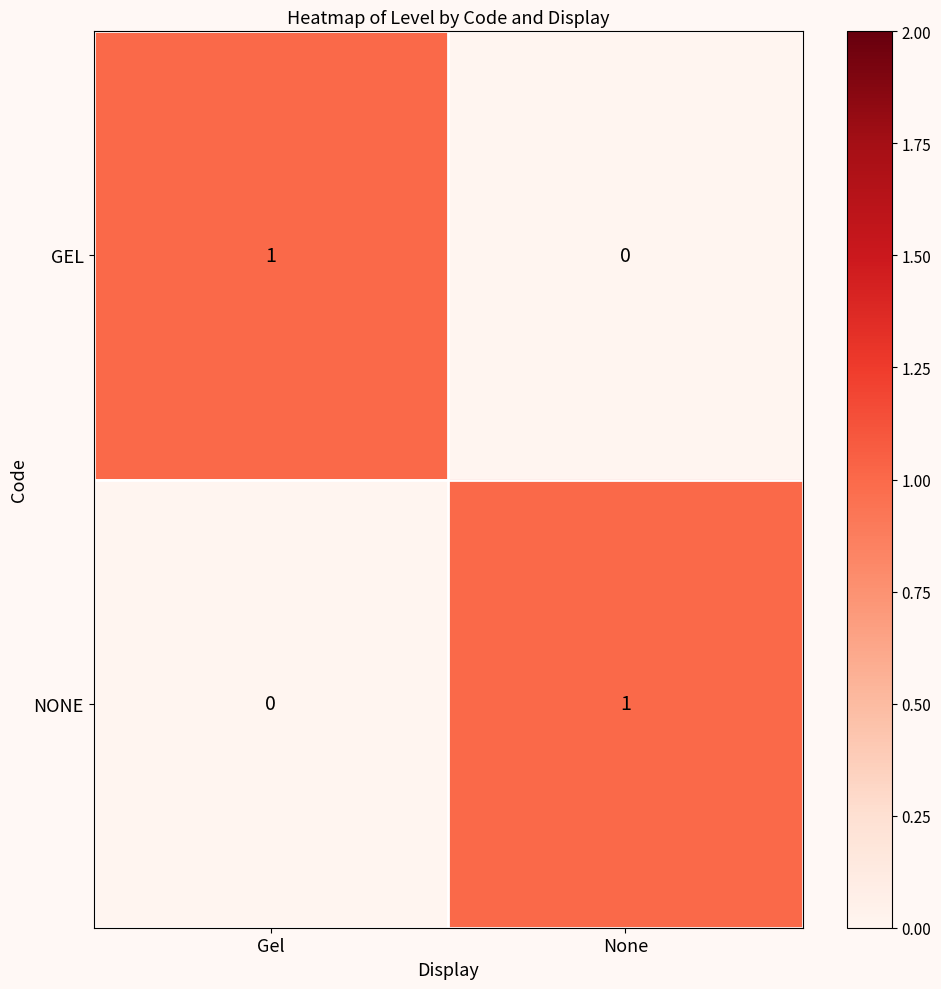

At how many categories does at least one series exceed 0?

2